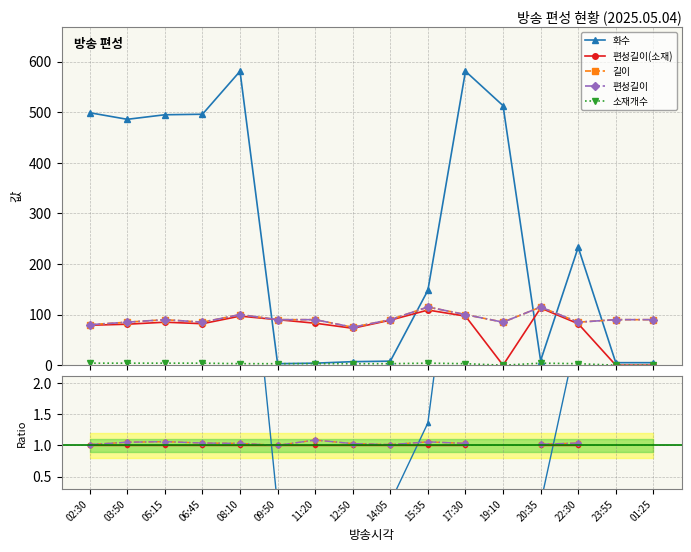

How many interior local valleys does the 화수 series have?

3